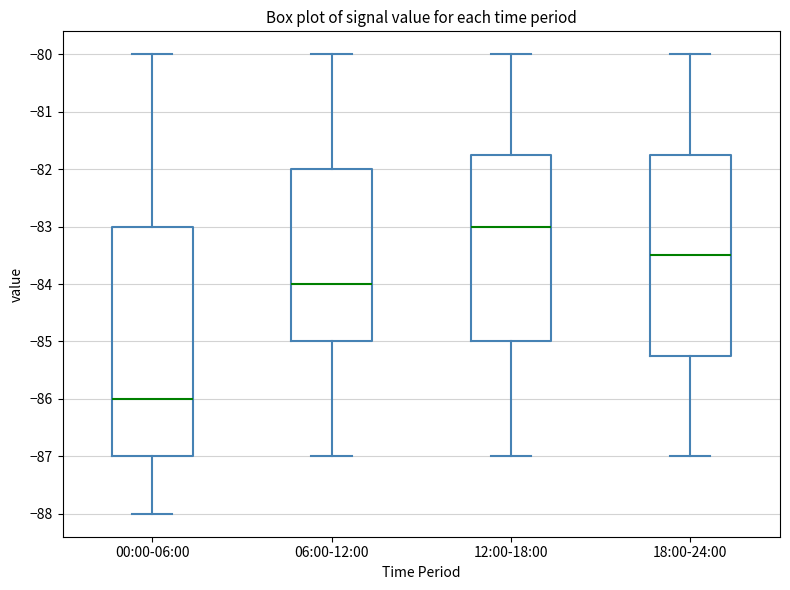

Where is the upper edge of the box for 00:00-06:00 on the y-axis? The values are not printed on the chart, so give them approximately, as read against the axis.

-83.0